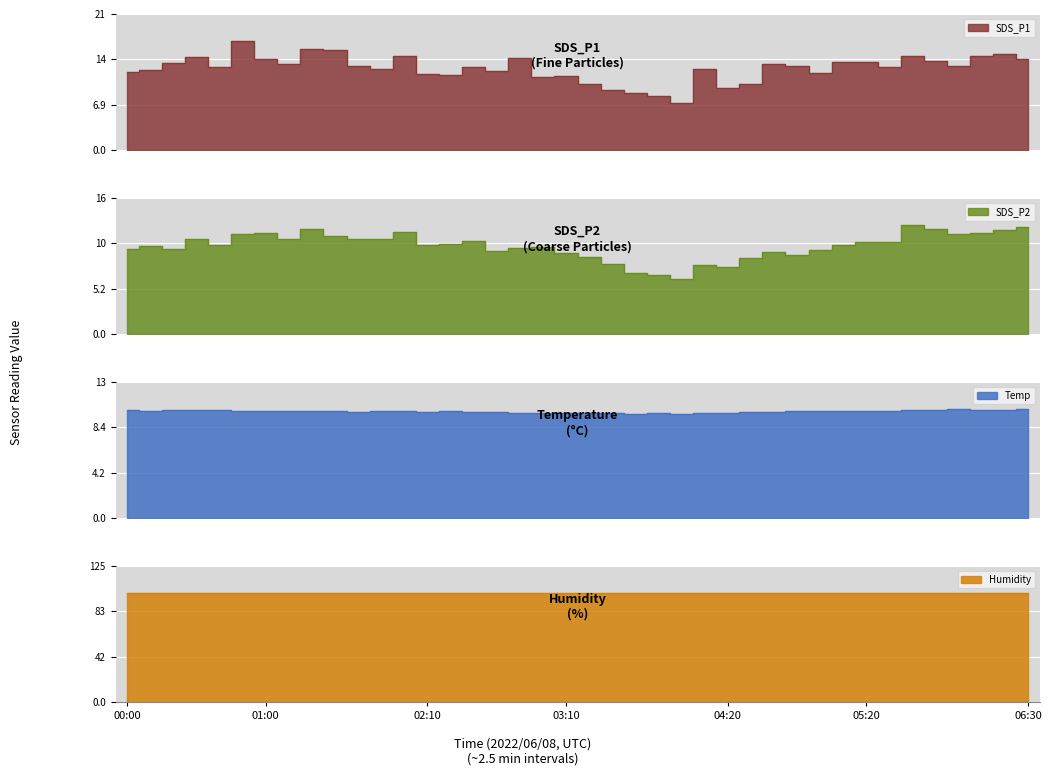

Read the SDS_P2 value at 05:10.

10.3